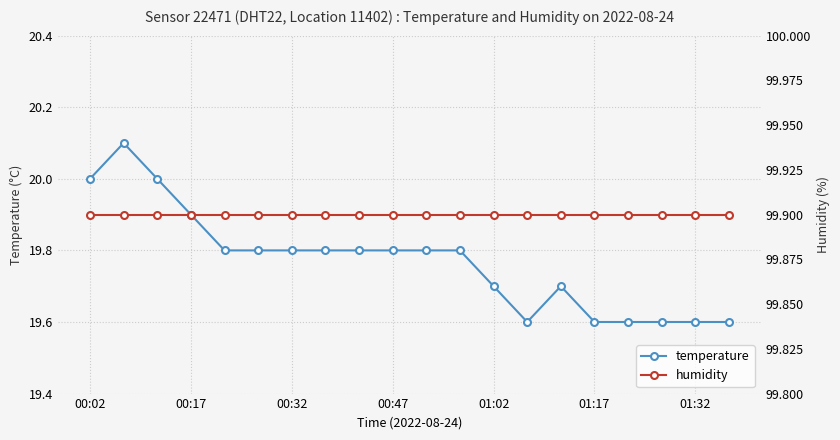

Reading left to right, extract all data points from this chart.

temperature: 20.0	20.1	20.0	19.9	19.8	19.8	19.8	19.8	19.8	19.8	19.8	19.8	19.7	19.6	19.7	19.6	19.6	19.6	19.6	19.6
humidity: 99.9	99.9	99.9	99.9	99.9	99.9	99.9	99.9	99.9	99.9	99.9	99.9	99.9	99.9	99.9	99.9	99.9	99.9	99.9	99.9